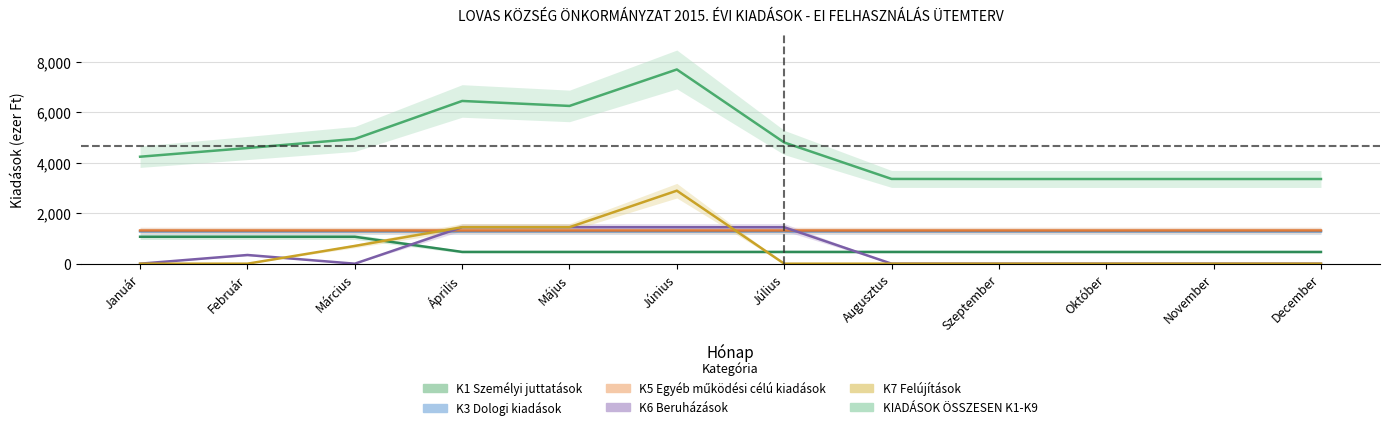

Reading left to right, what are all the values shown in this chart?

K1 Személyi juttatások: 1068	1068	1068	467	467	467	467	467	466	466	466	466
K3 Dologi kiadások: 1286	1286	1286	1286	1286	1286	1286	1286	1286	1286	1285	1285
K5 Egyéb működési célú kiadások: 1317	1317	1317	1317	1317	1317	1317	1317	1317	1317	1318	1318
K6 Beruházások: 0	345	0	1447	1447	1446	1446	0	0	0	0	0
K7 Felújítások: 0	0	704	1447	1447	2895	0	0	0	0	0	0
KIADÁSOK ÖSSZESEN K1-K9: 4242	4587	4946	6453	6256	7702	4807	3361	3358	3358	3358	3358